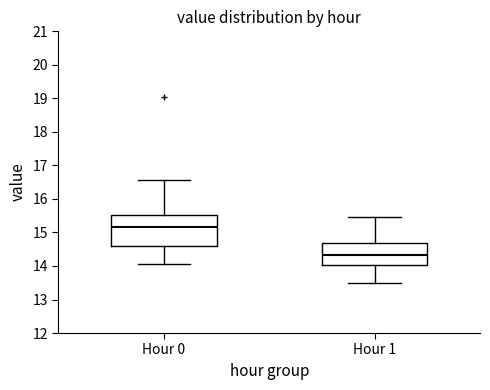

Comparing the boxes themselves (not the whiskers), which one is the tallest?

Hour 0